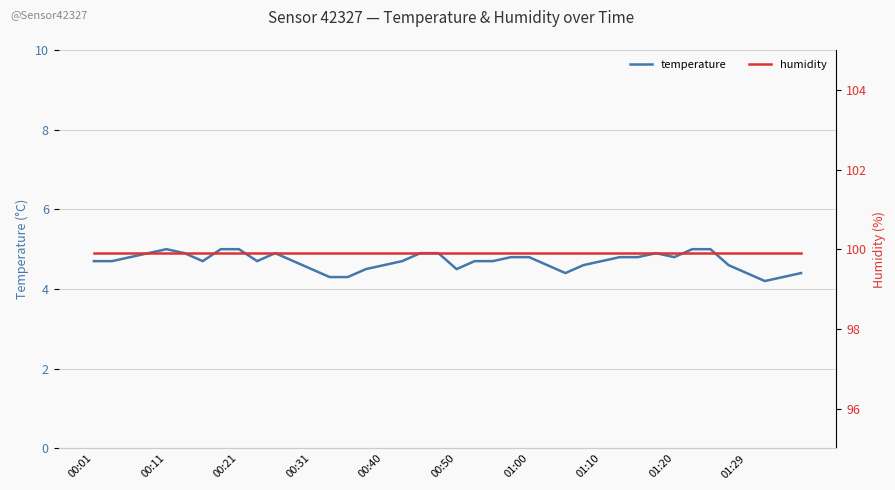

Which series has the largest range (max minus min)?

temperature